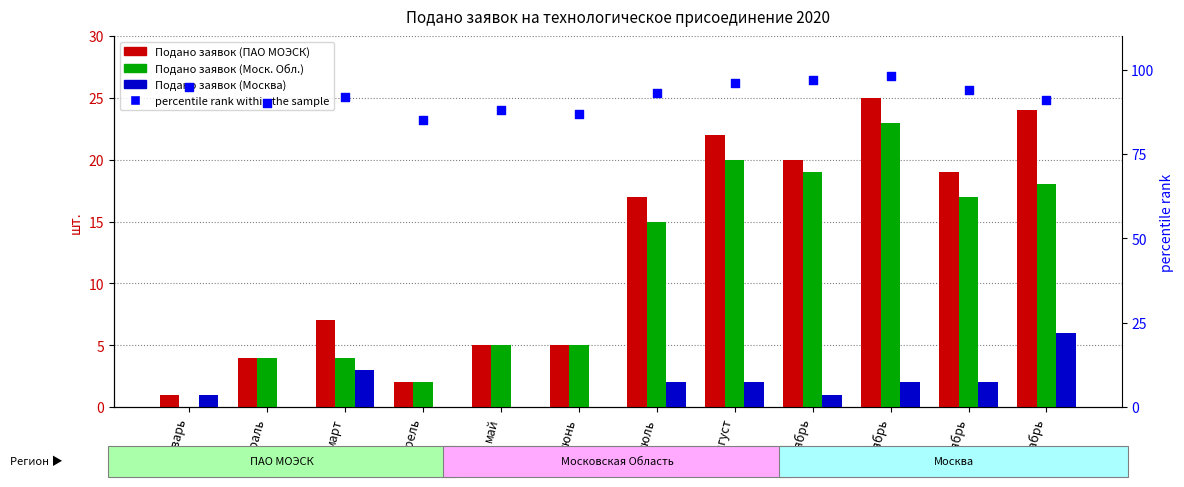

Is the value of percentile rank within the sample at март greater than the value of Подано заявок (Москва) at февраль?

Yes